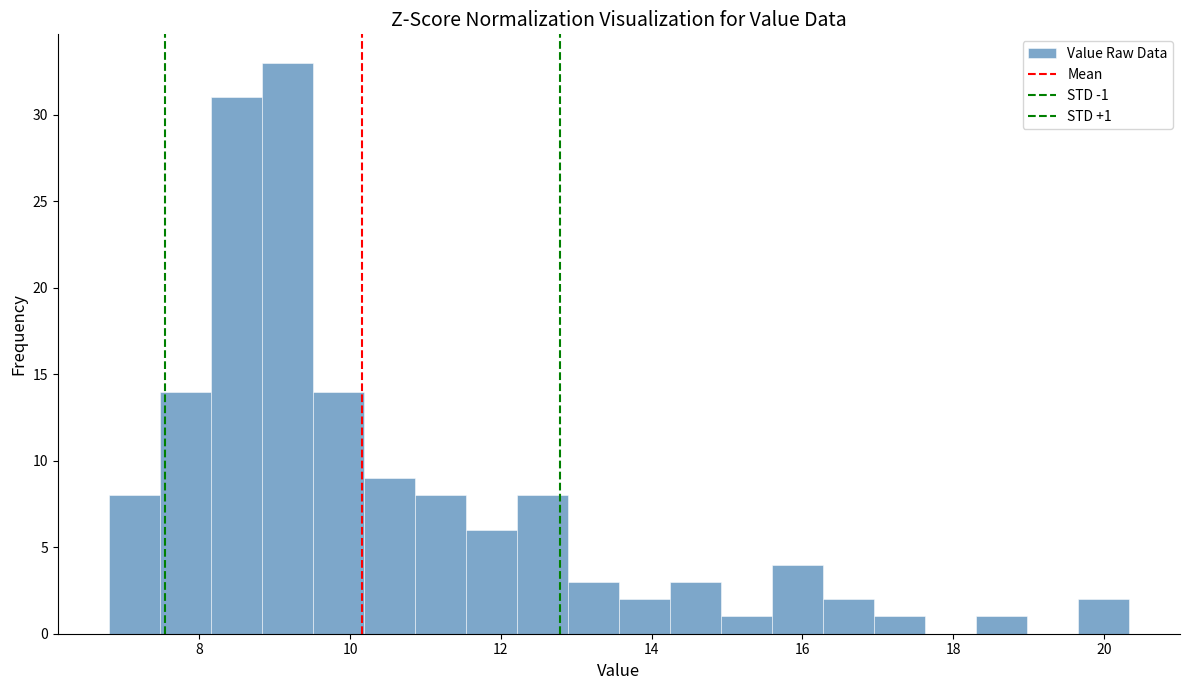

Around what value on the x-axis is the tallest bar? Give the approximate position of its centre, as read against the axis.

9.2